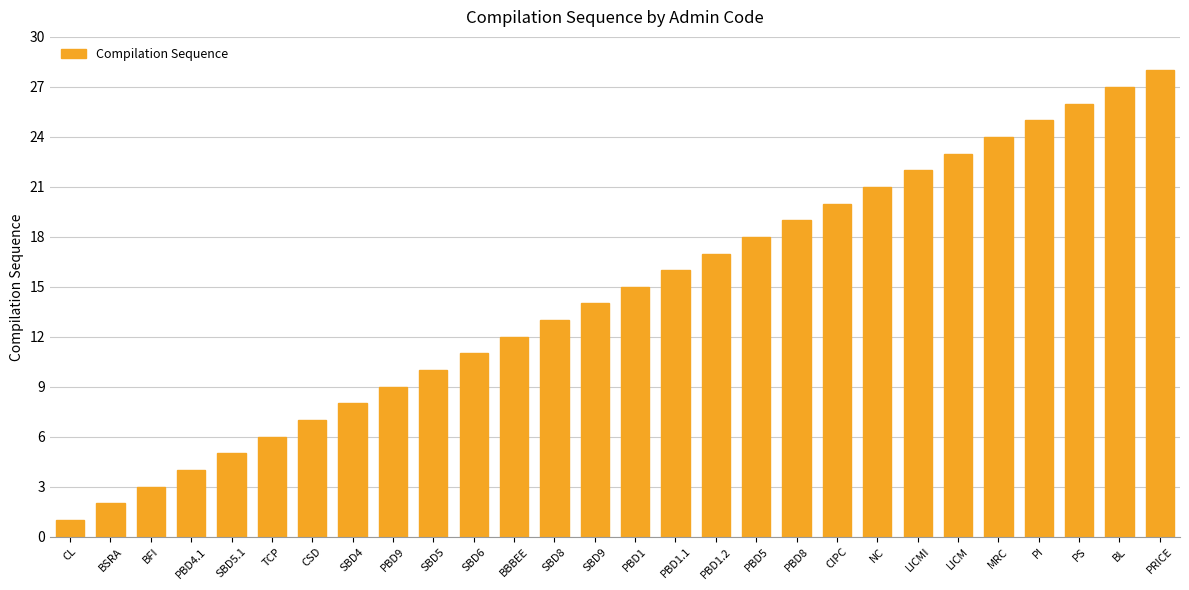

List the labels in order of value, smallest first.

CL, BSRA, BFI, PBD4.1, SBD5.1, TCP, CSD, SBD4, PBD9, SBD5, SBD6, BBBEE, SBD8, SBD9, PBD1, PBD1.1, PBD1.2, PBD5, PBD8, CIPC, NC, LICMI, LICM, MRC, PI, PS, BL, PRICE